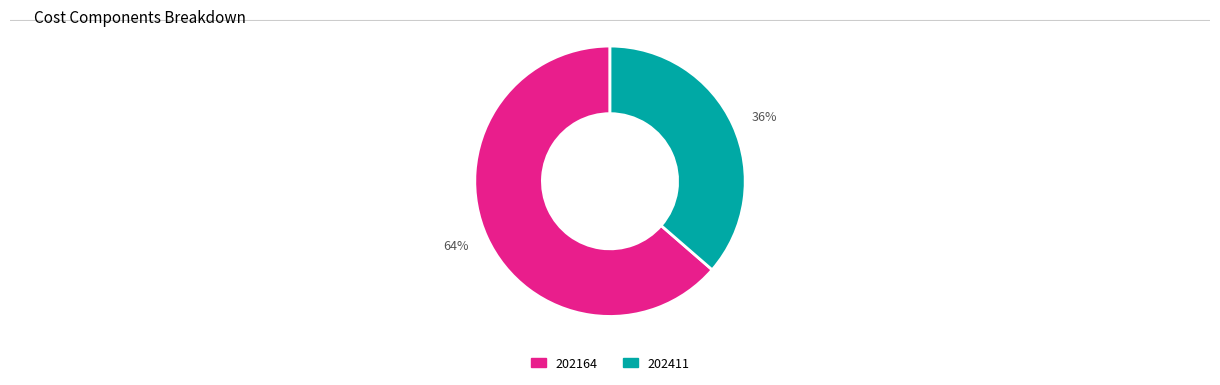

To the nearest percent, what is the average slice percentage?

50%